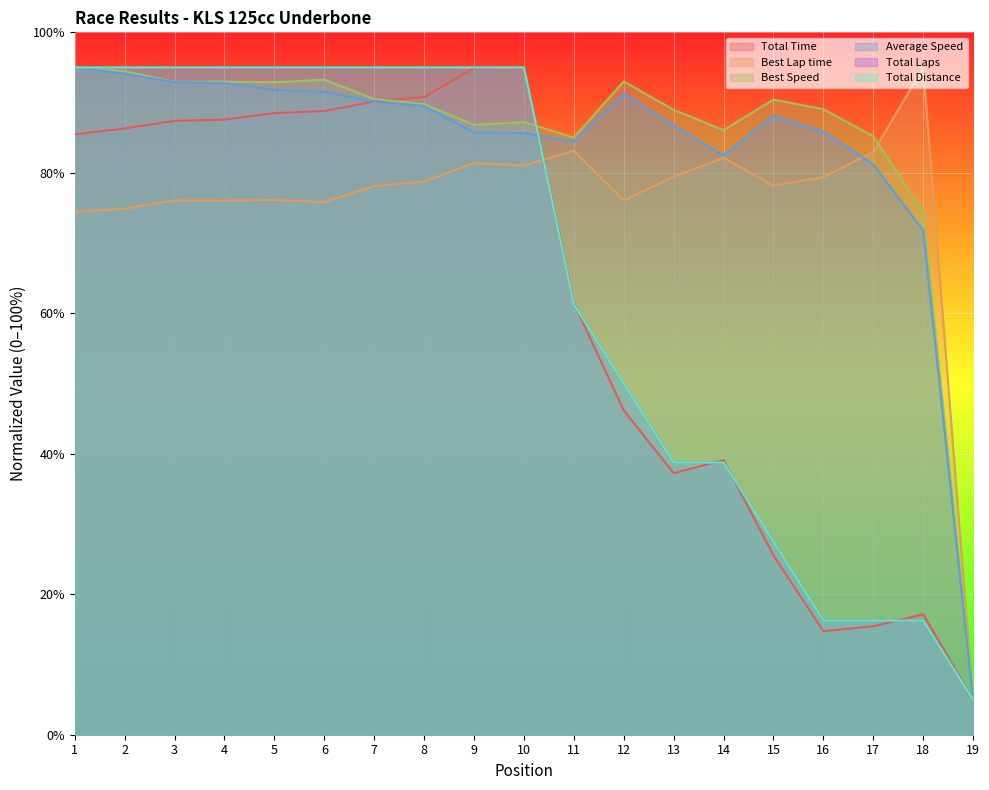

Which series ends up on top after the final intersection of Total Time and Best Lap time?

Best Lap time